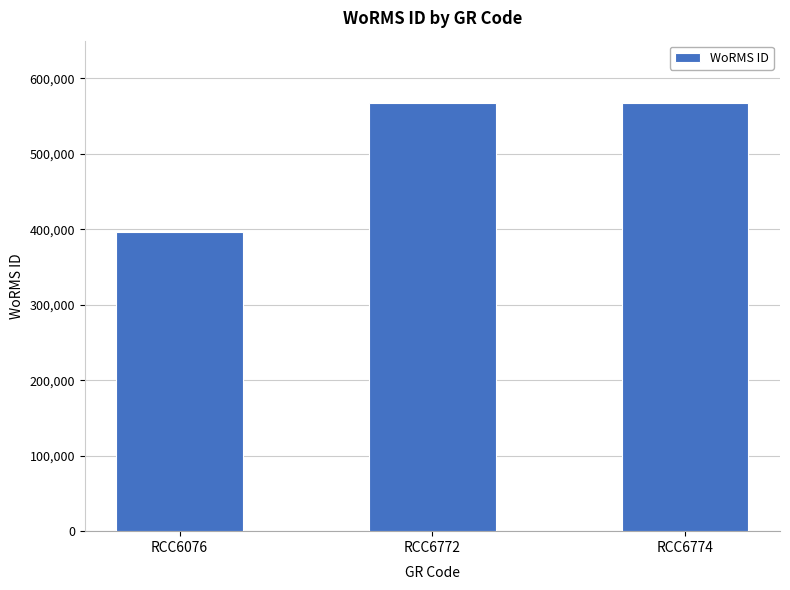

What value does the data have at RCC6774, to the nearest 10?

567980